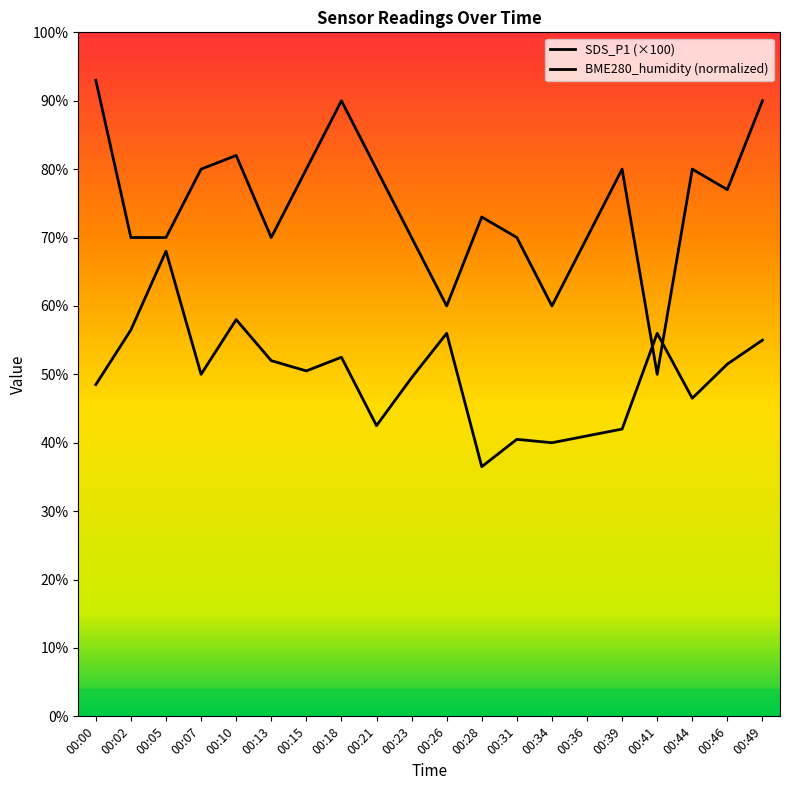

The BME280_humidity (normalized) series shows 49.5 at 00:23. True or false?

True